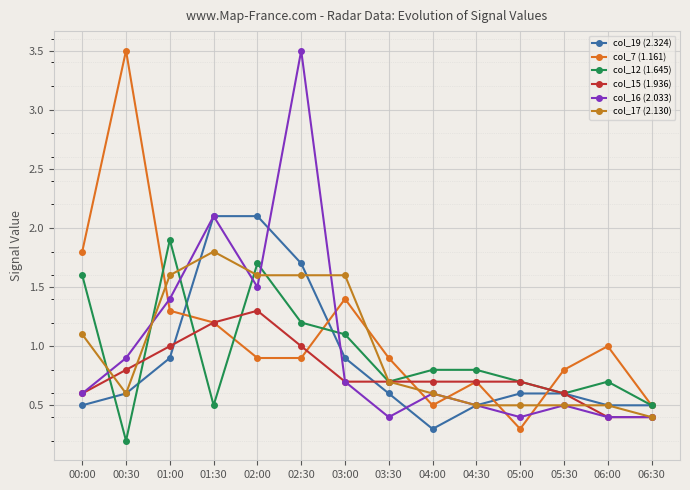

Which series has the widest spread of values?

col_7 (1.161)